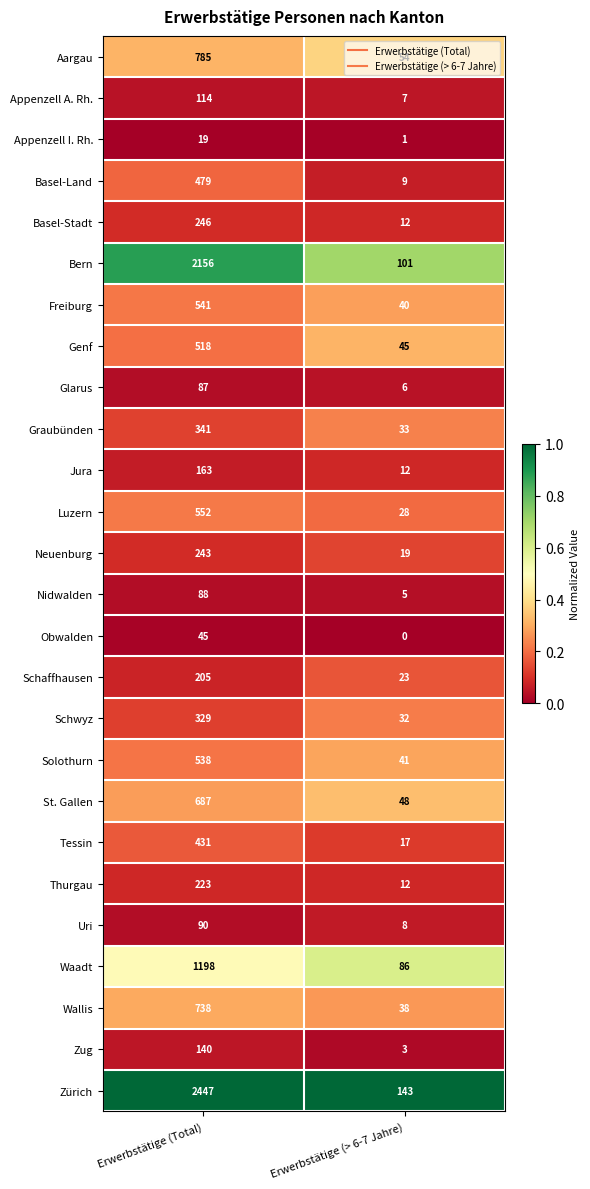

List the series in order of their peak value, lowest first.

Appenzell I. Rh., Obwalden, Glarus, Nidwalden, Uri, Appenzell A. Rh., Zug, Jura, Schaffhausen, Thurgau, Neuenburg, Basel-Stadt, Schwyz, Graubünden, Tessin, Basel-Land, Genf, Solothurn, Freiburg, Luzern, St. Gallen, Wallis, Aargau, Waadt, Bern, Zürich